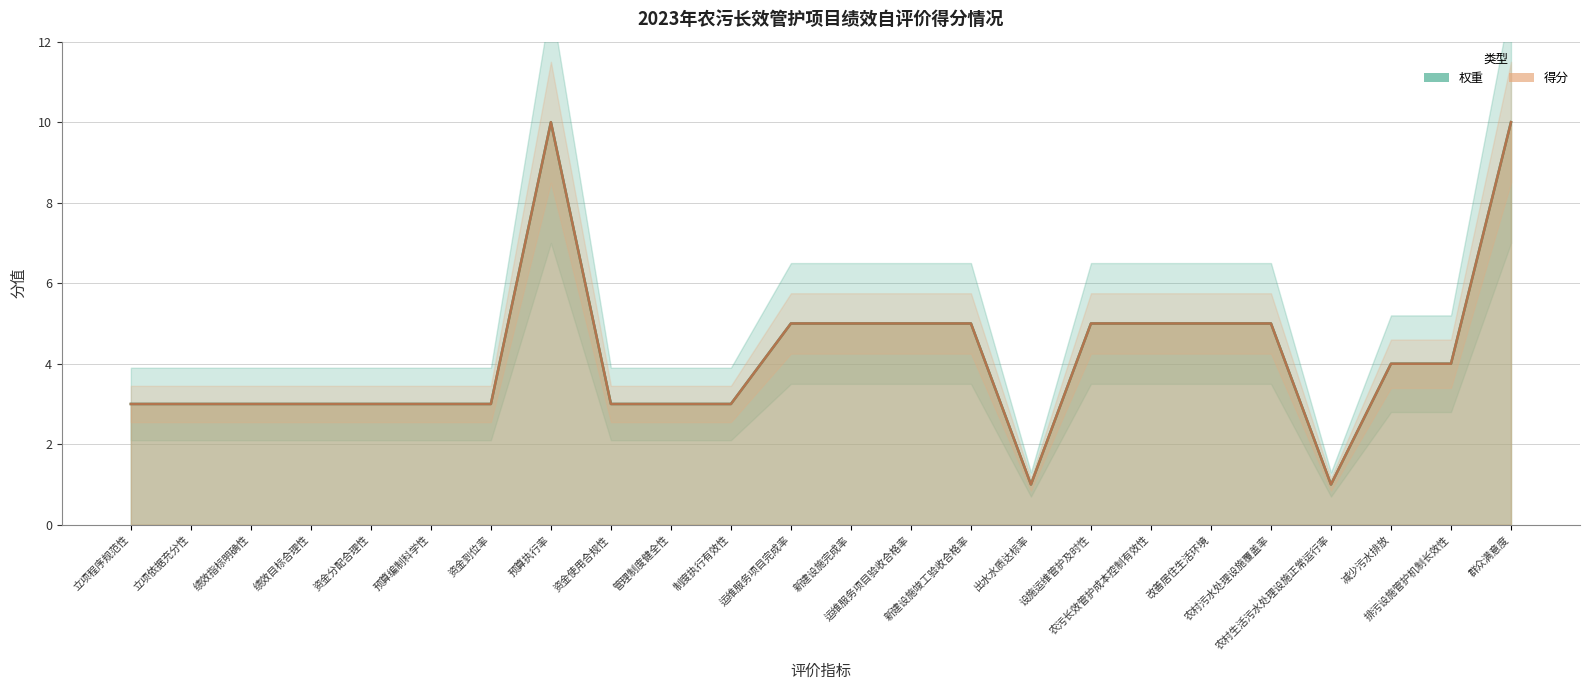

True or false: 得分 and 权重 intersect in this chart.

False